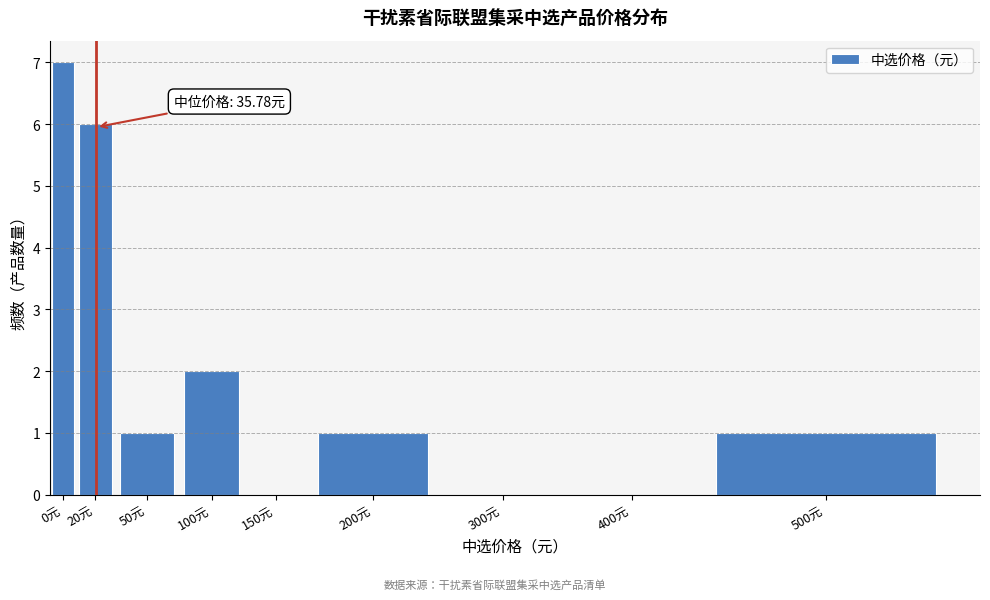

Reading left to right, extract all data points from this chart.

0元=7	20元=6	50元=1	100元=2	150元=0	200元=1	300元=0	400元=0	500元=1